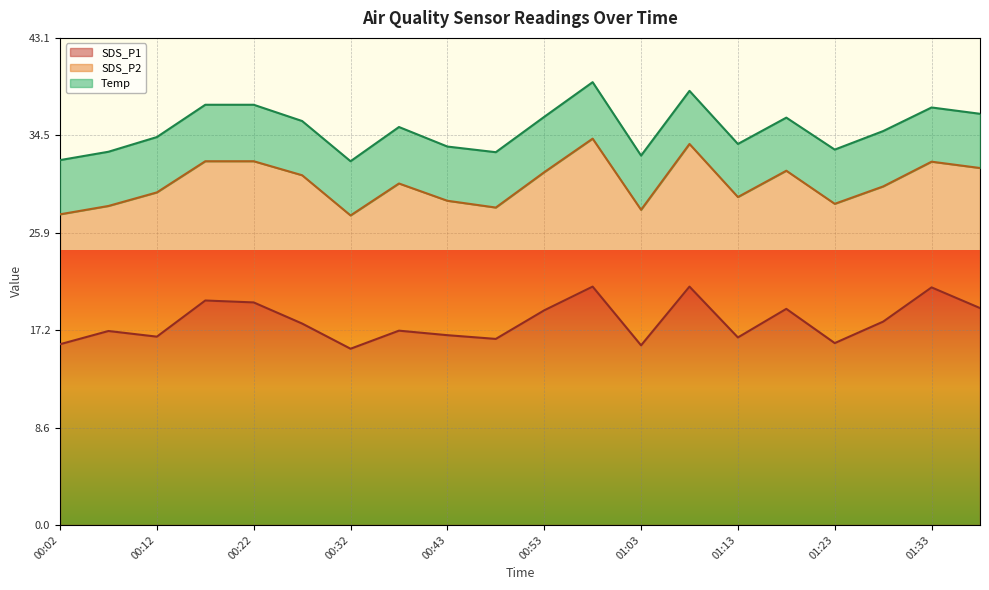

True or false: Temp and SDS_P1 intersect in this chart.

False